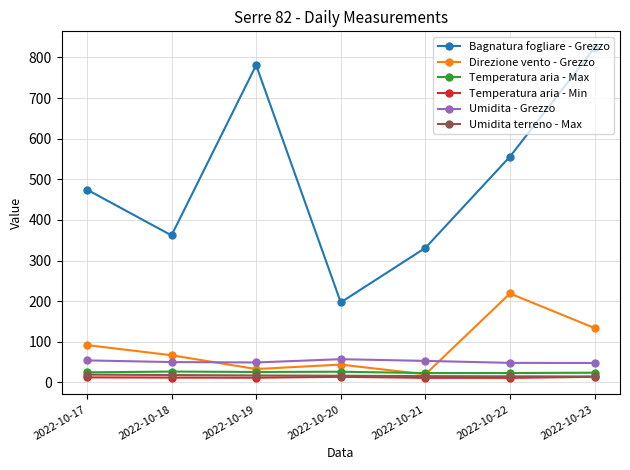

How many lines are shown in the chart?

6